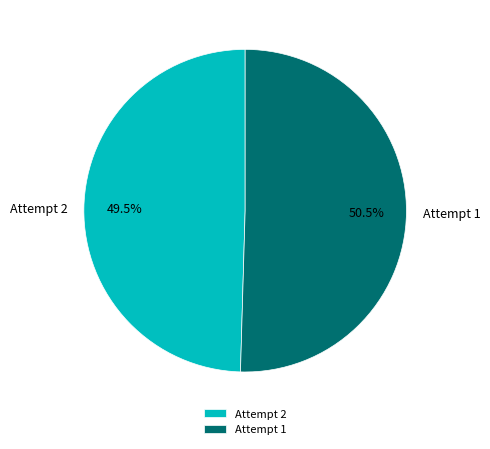

Which slice is the smallest?

Attempt 2